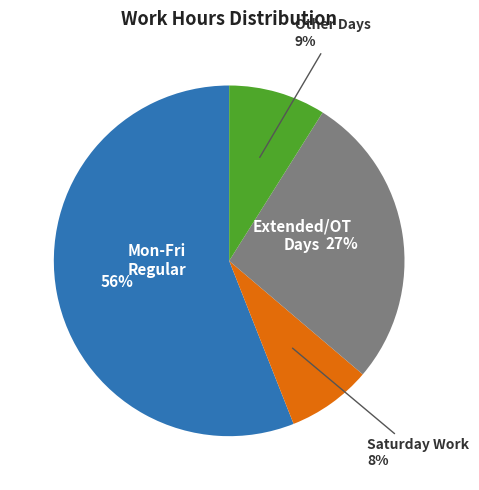

Is the sum of Saturday Work and Other Days greater than half?

No